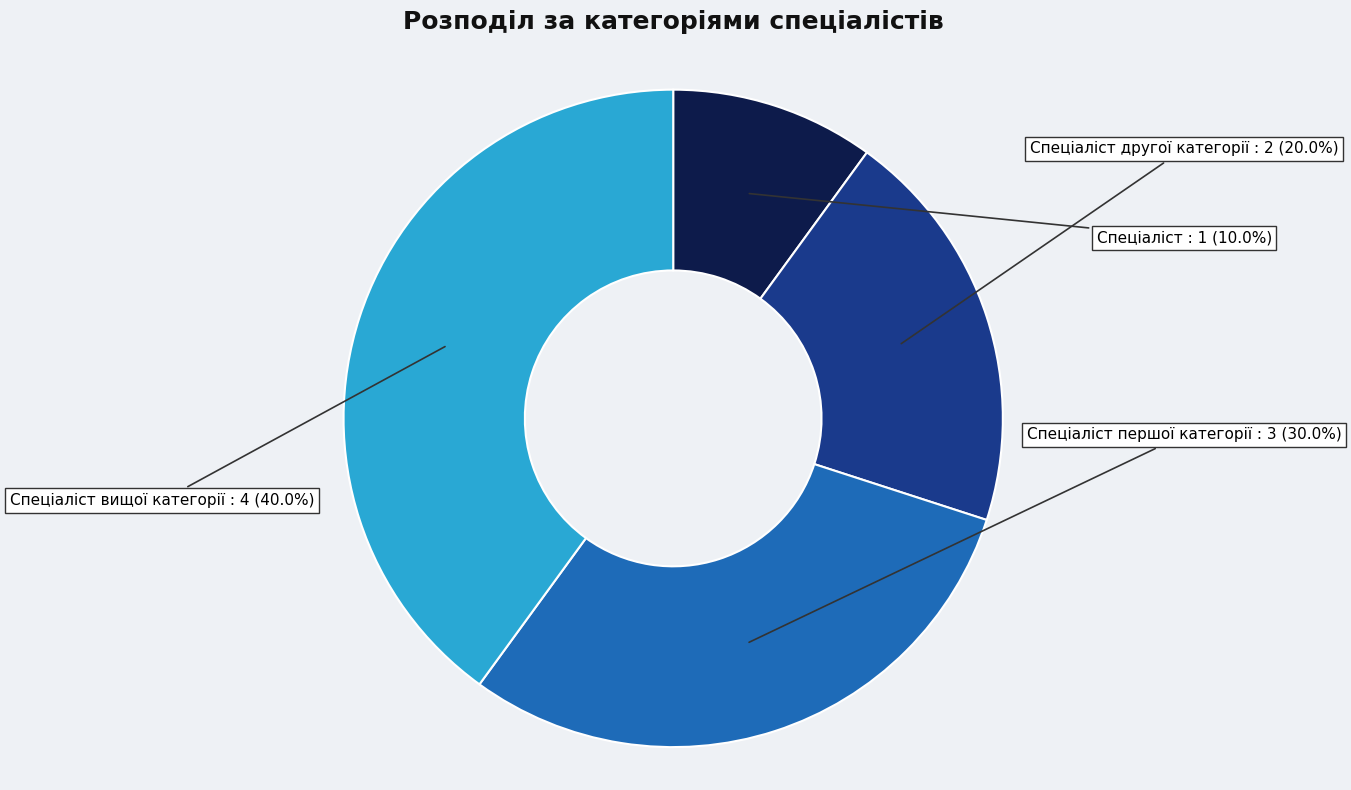

How many slices are in this pie chart?

4